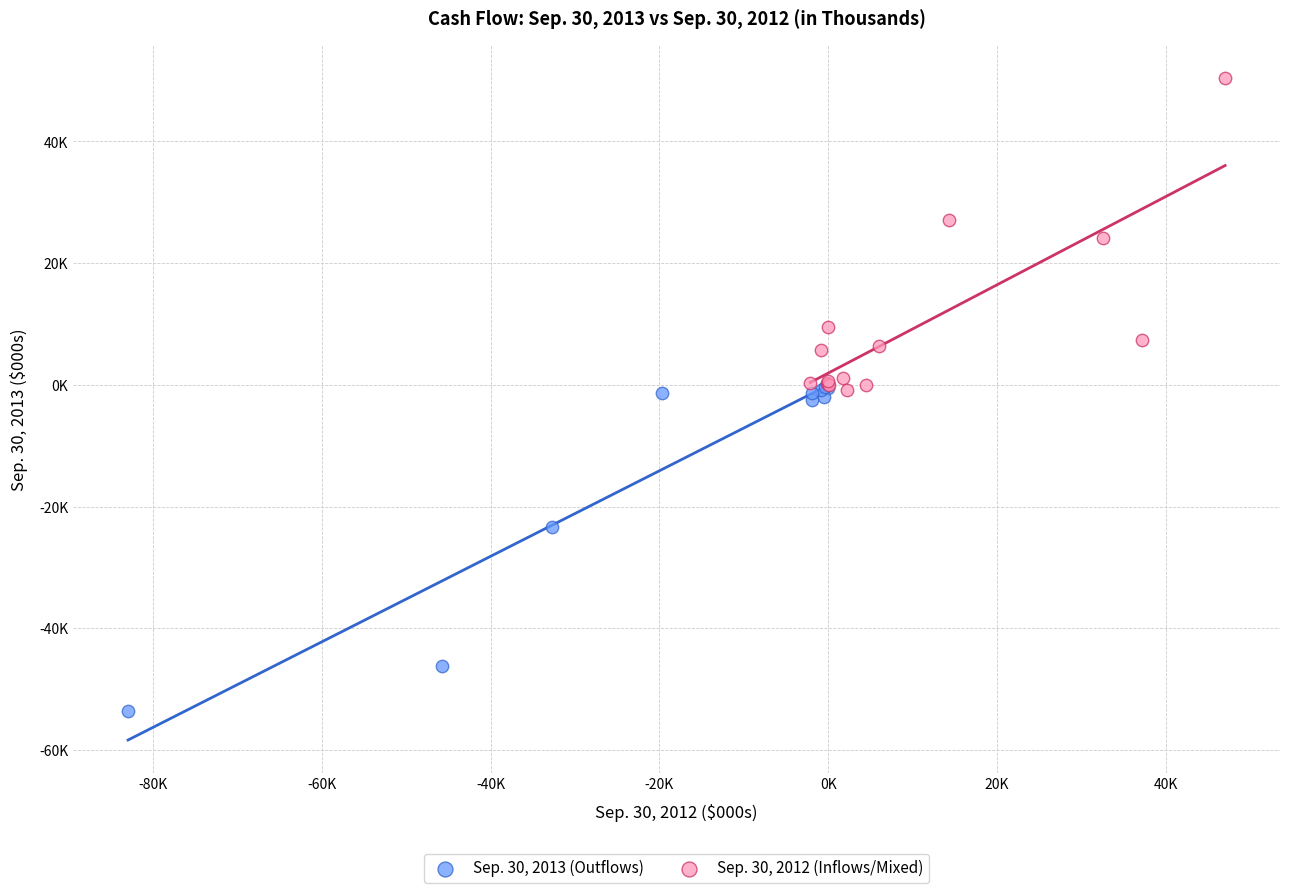

Which series has the widest spread of Y values?

Sep. 30, 2013 (Outflows)